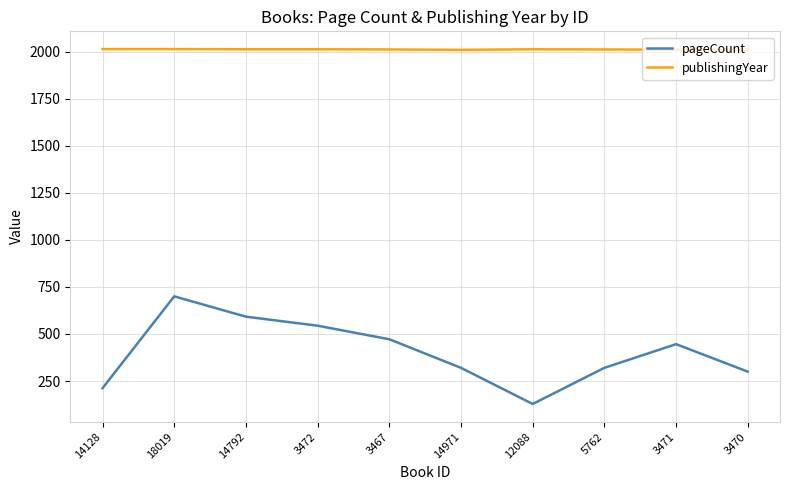

True or false: publishingYear has a value of 2014 at 14128.

True